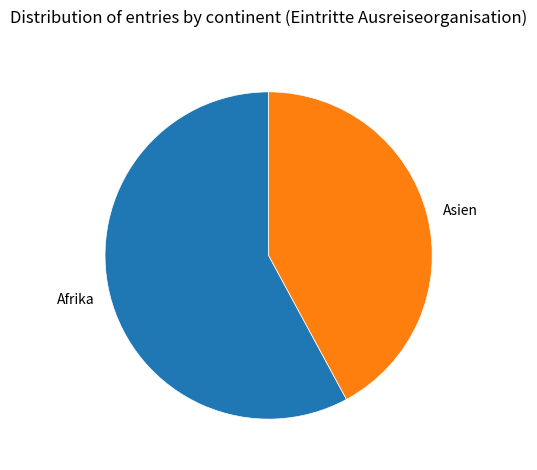

Rank the categories by value from highest to lowest.

Afrika, Asien